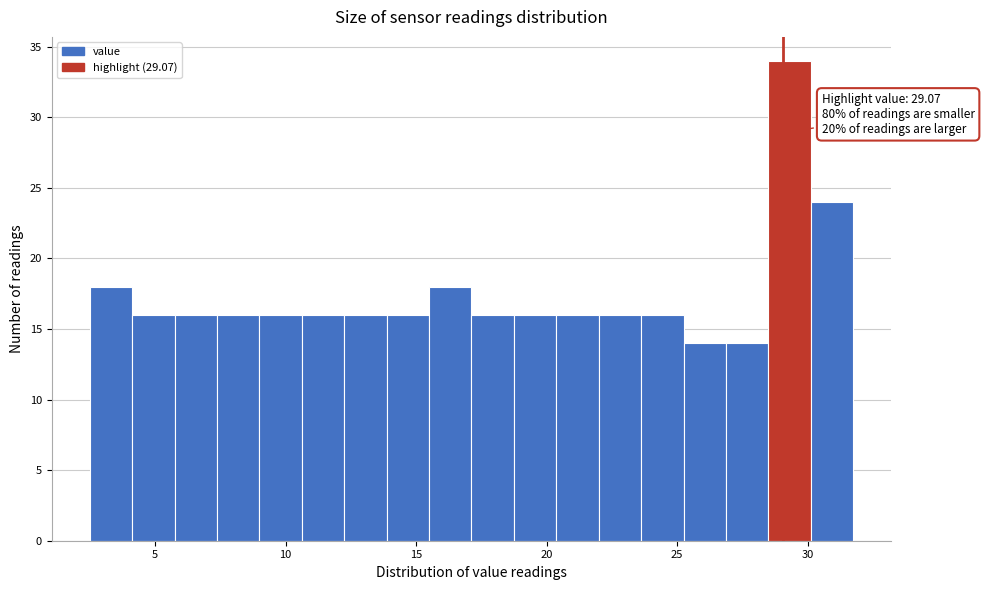

Around what value on the x-axis is the tallest bar? Give the approximate position of its centre, as read against the axis.

29.5